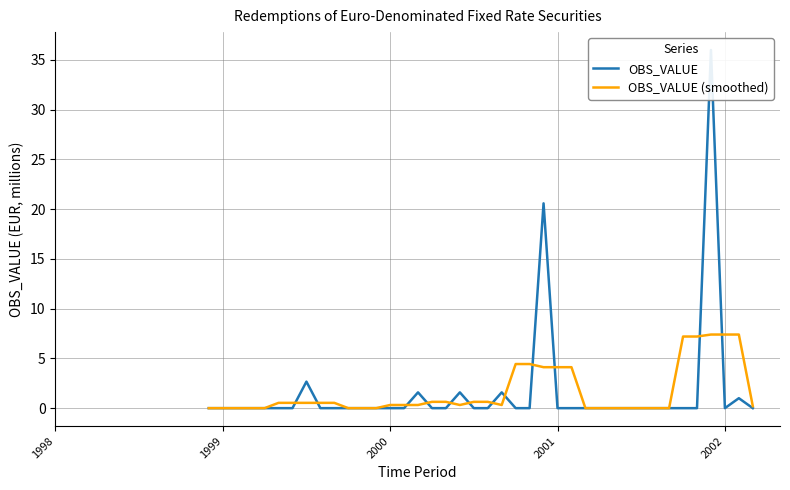

What is the average value of the OBS_VALUE (smoothed) series?

1.6